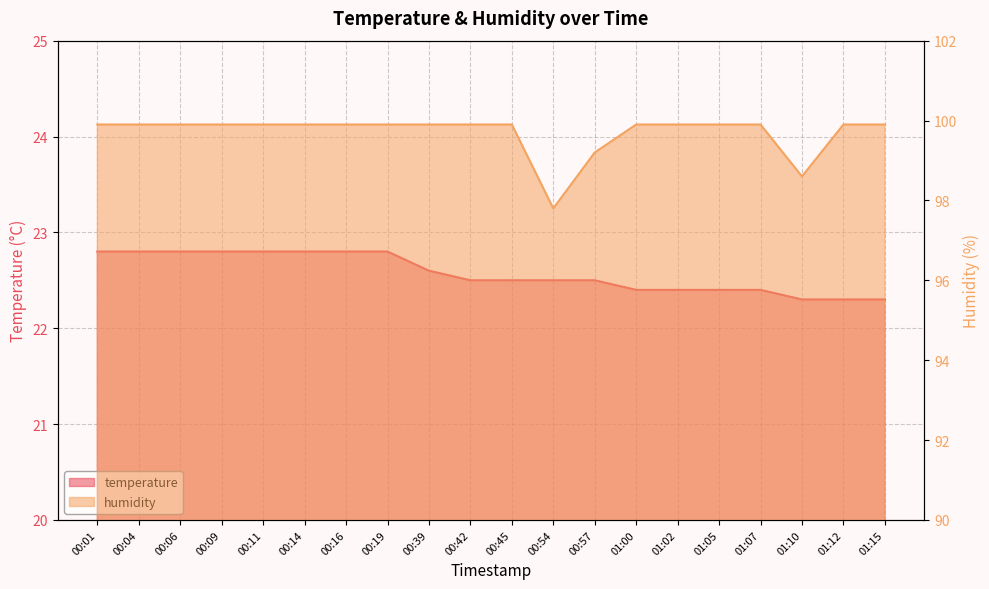

Which label corresponds to the smallest value in the chart?

01:10